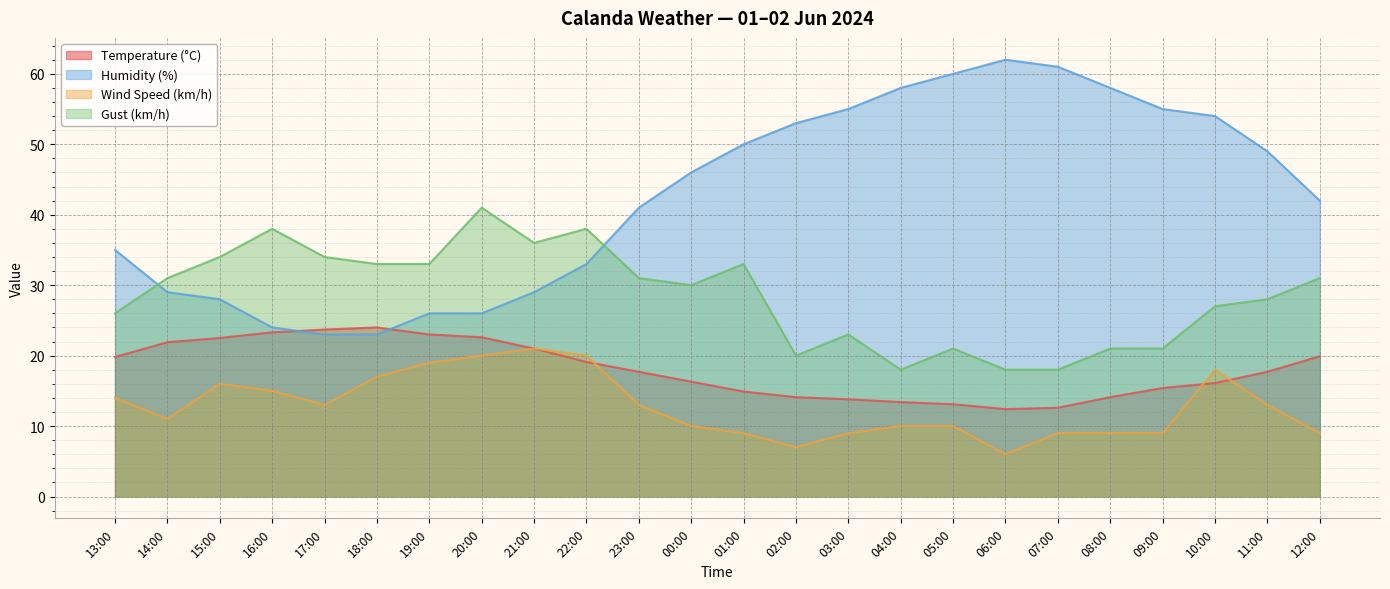

True or false: Gust (km/h) has more than 0 interior local peaks.

True